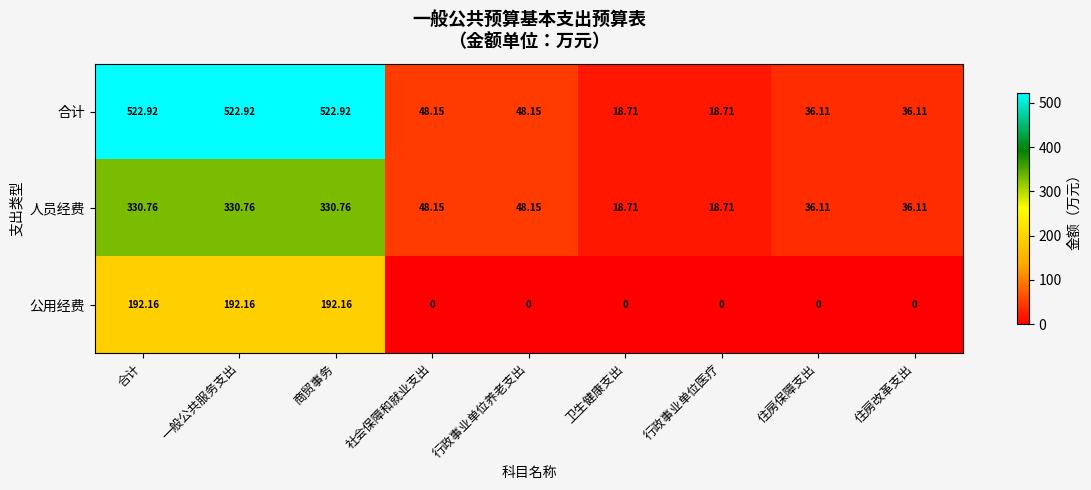

List the series in order of their peak value, highest first.

合计, 人员经费, 公用经费